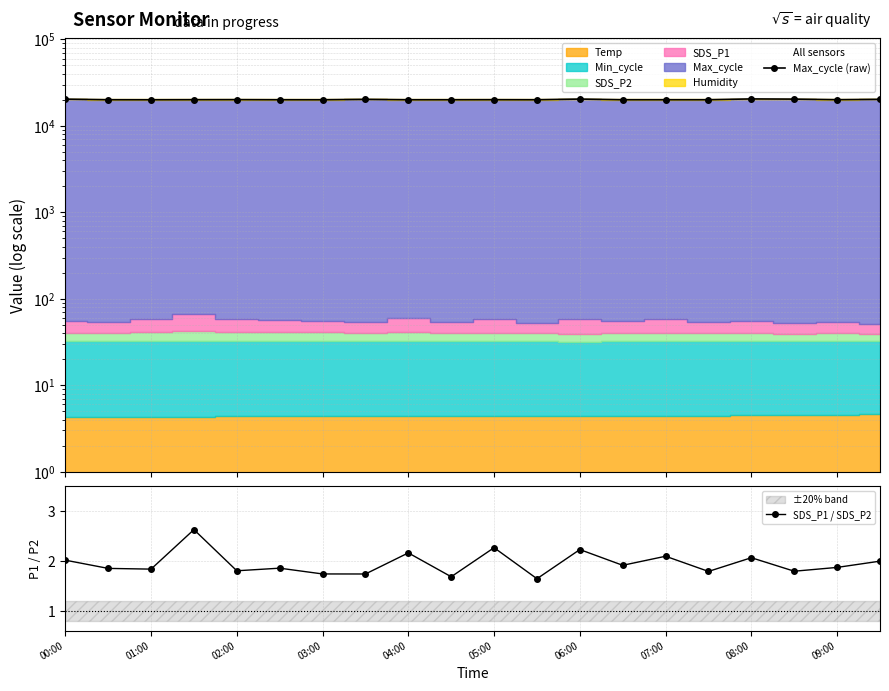

How many data points does each series have?

20